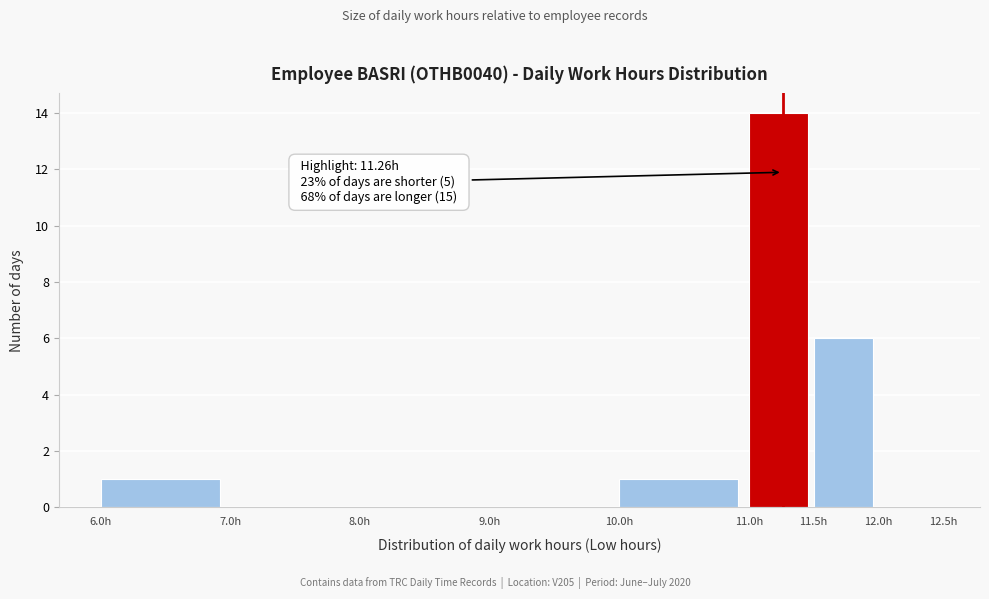

Over which range of the x-axis is the bar tallest?

11.0 to 11.5